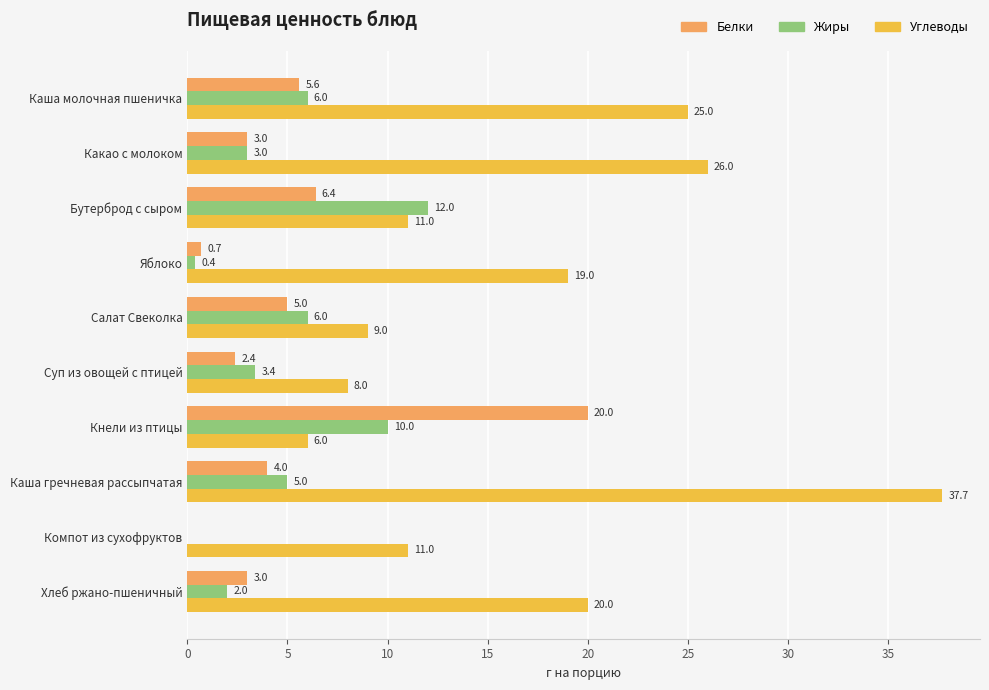

At which label is Белки closest to 10?

Бутерброд с сыром